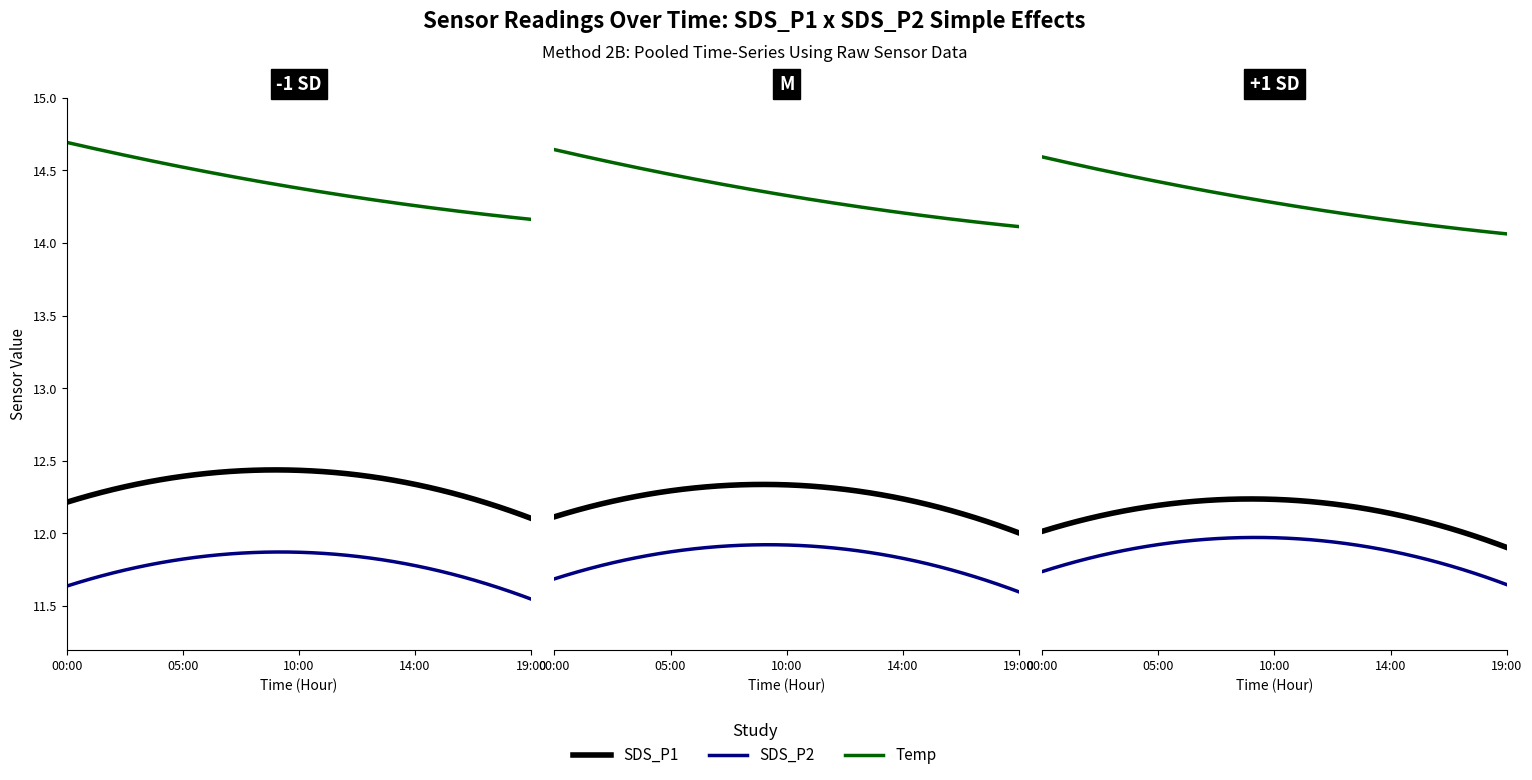

True or false: Temp and SDS_P1 cross at least once.

False